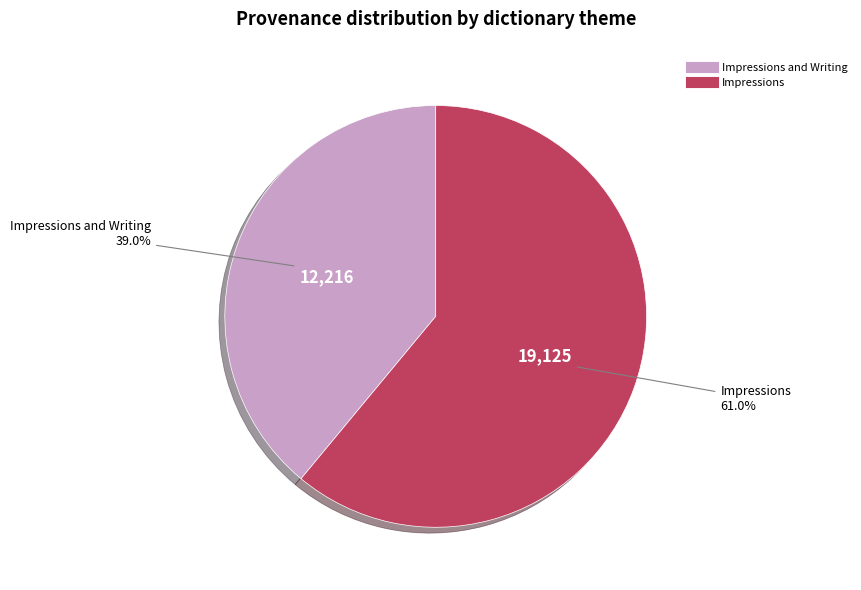

Does any single category account for the majority?

Yes